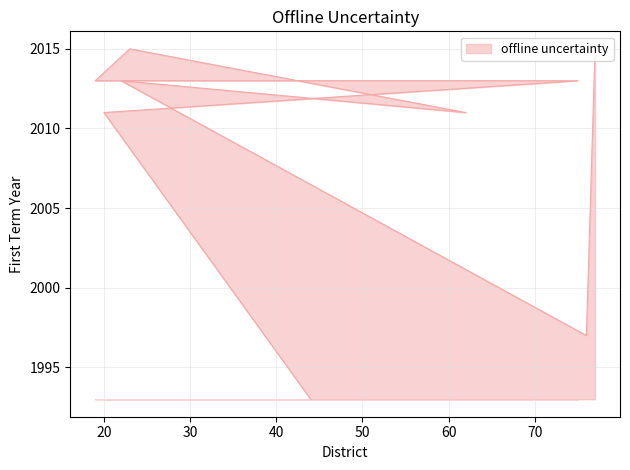

What is the difference between the second highest and minimum values?

22